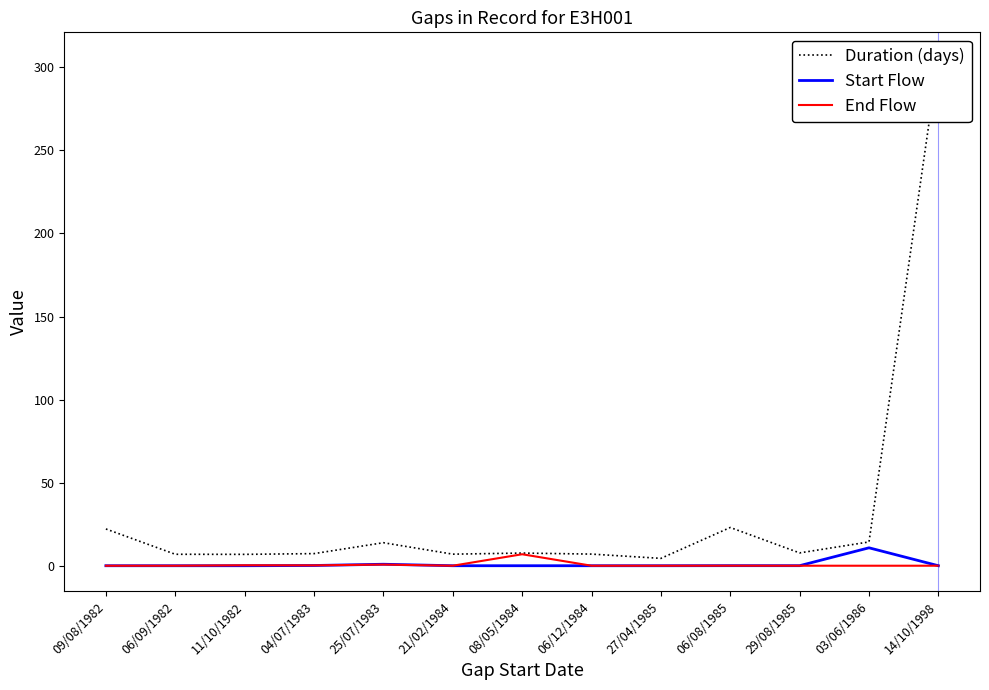

What is the label of the 1st point from the right?

14/10/1998